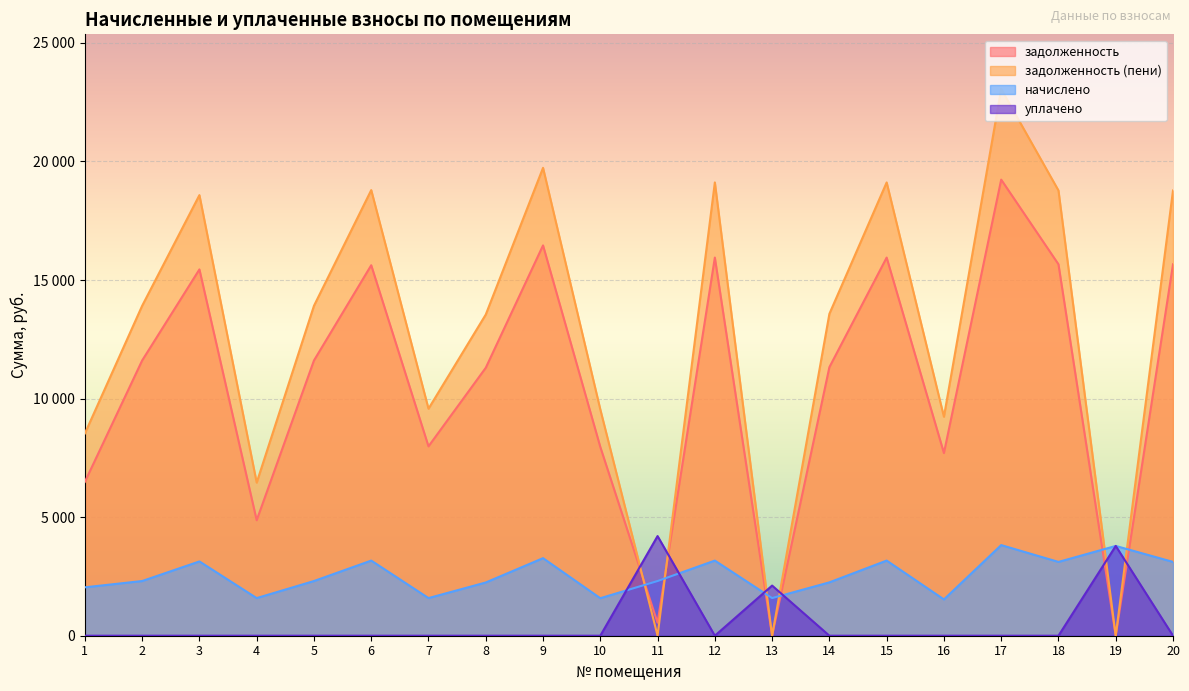

Between which two adjacent categories do задолженность and задолженность (пени) first intersect?

10 and 11